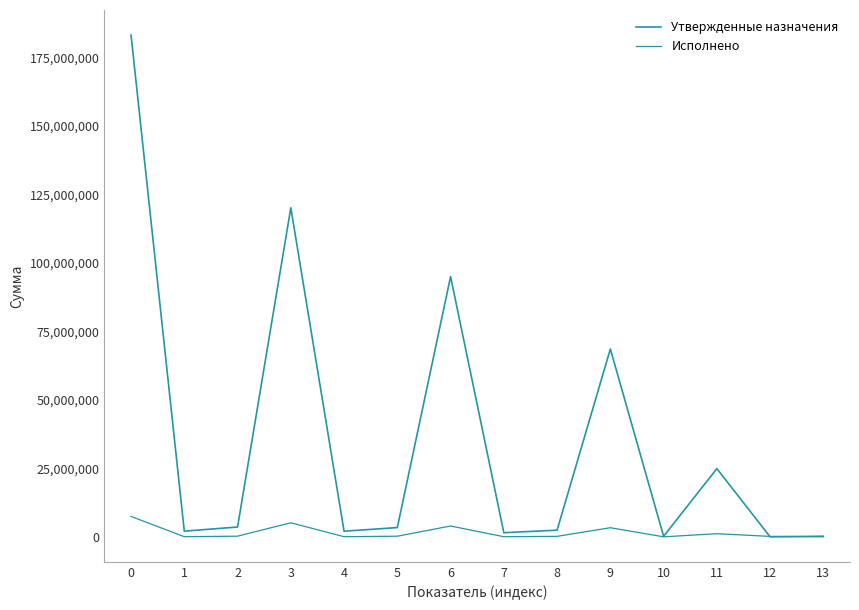

List the series in order of their overall mean, highest first.

Утвержденные назначения, Исполнено